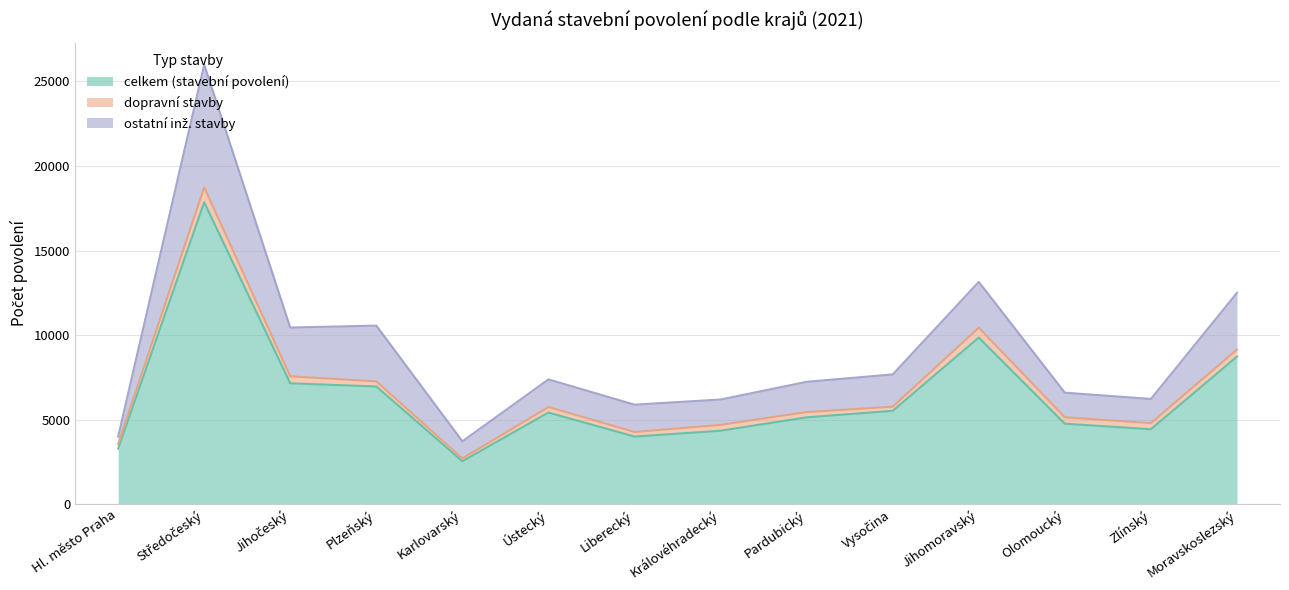

What is the label of the 7th point from the left?

Liberecký